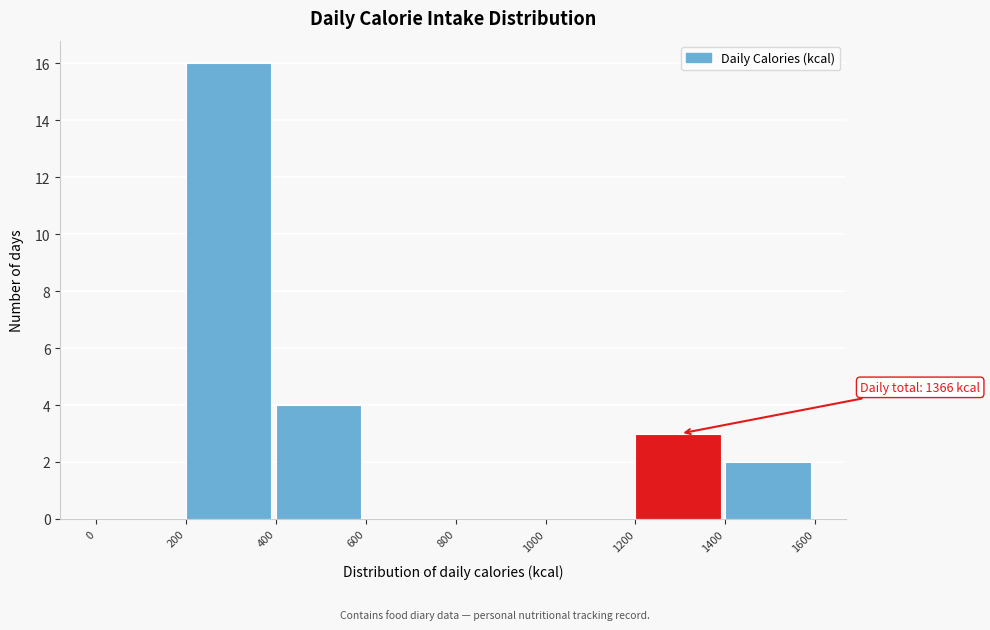

Which range on the x-axis has the tallest bar?

200 to 400